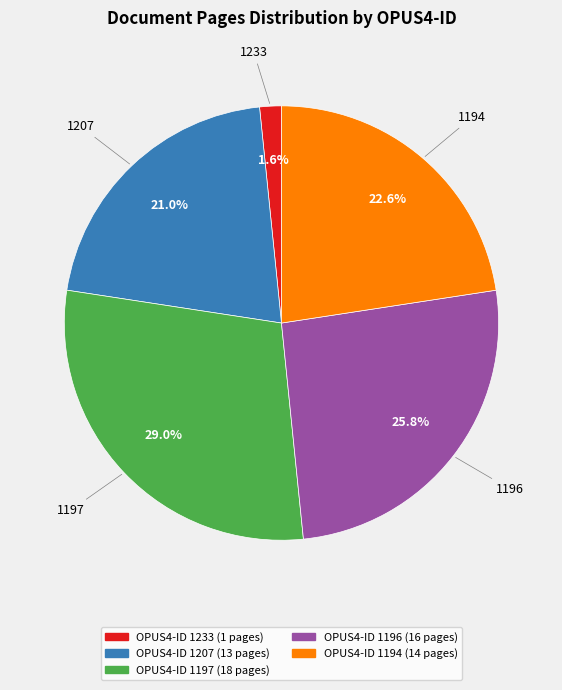

Is there any slice that represents more than half of the pie?

No